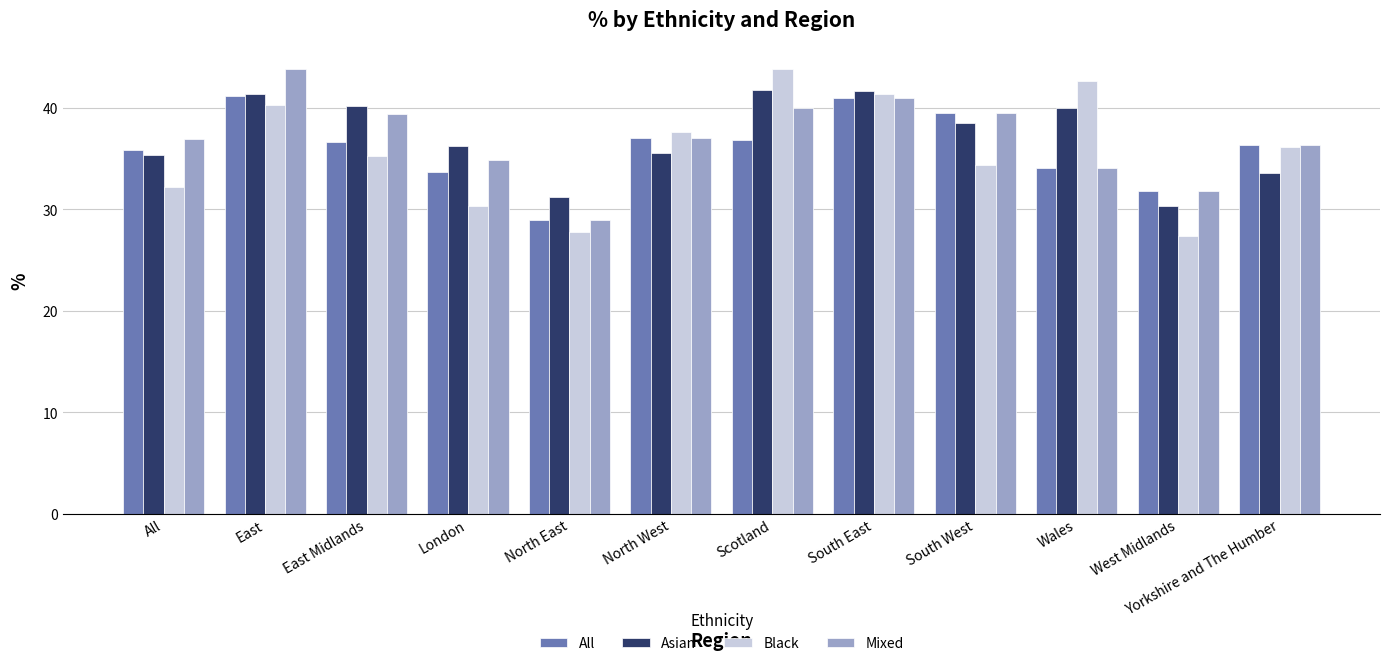

What is the difference between the highest and lowest values at East?

3.5